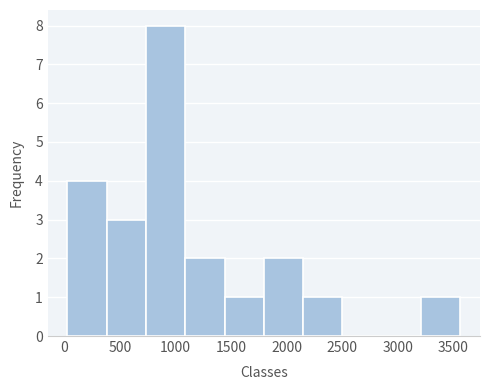

Over which range of the x-axis is the bar tallest?

750 to 1100